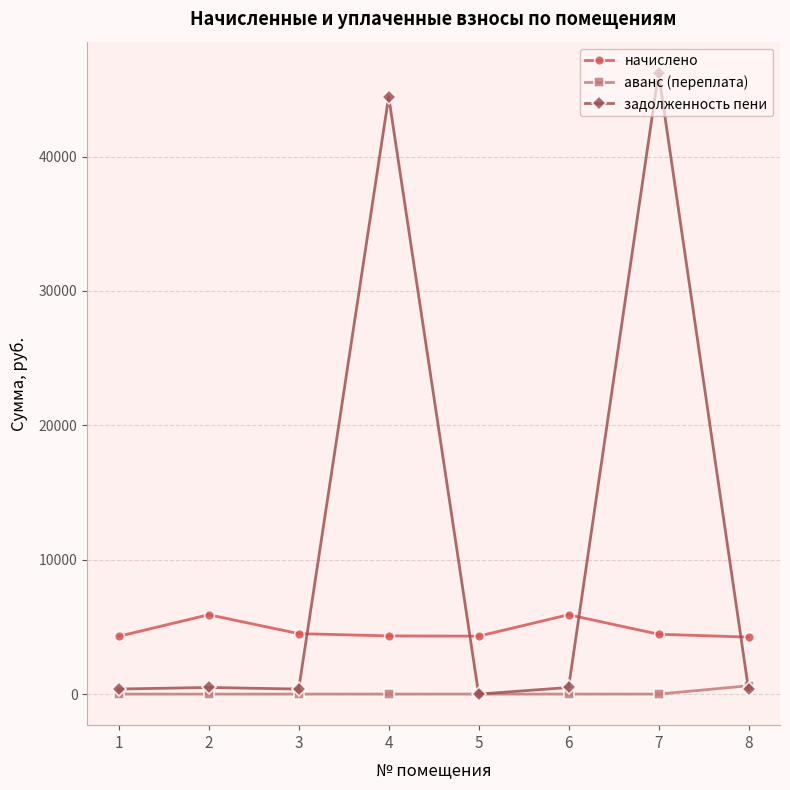

Which series has the widest spread of values?

задолженность пени